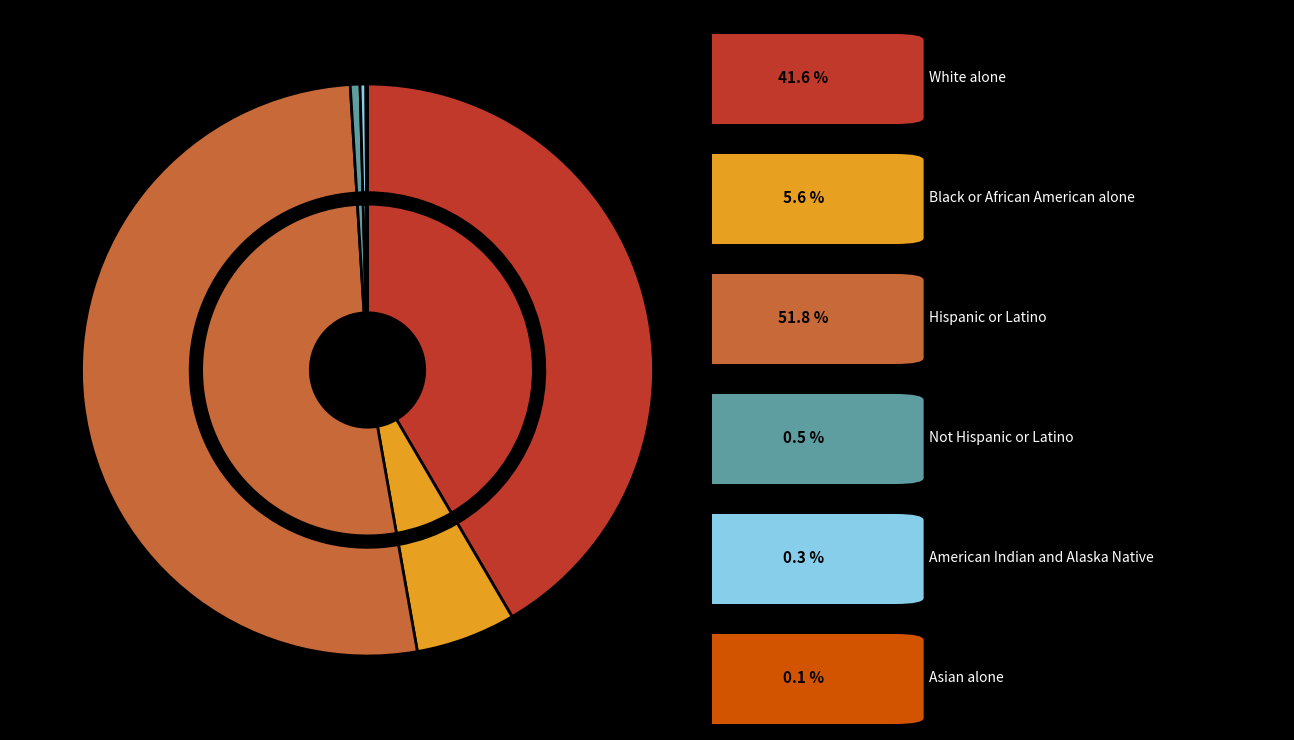

What is the majority slice?

Hispanic or Latino